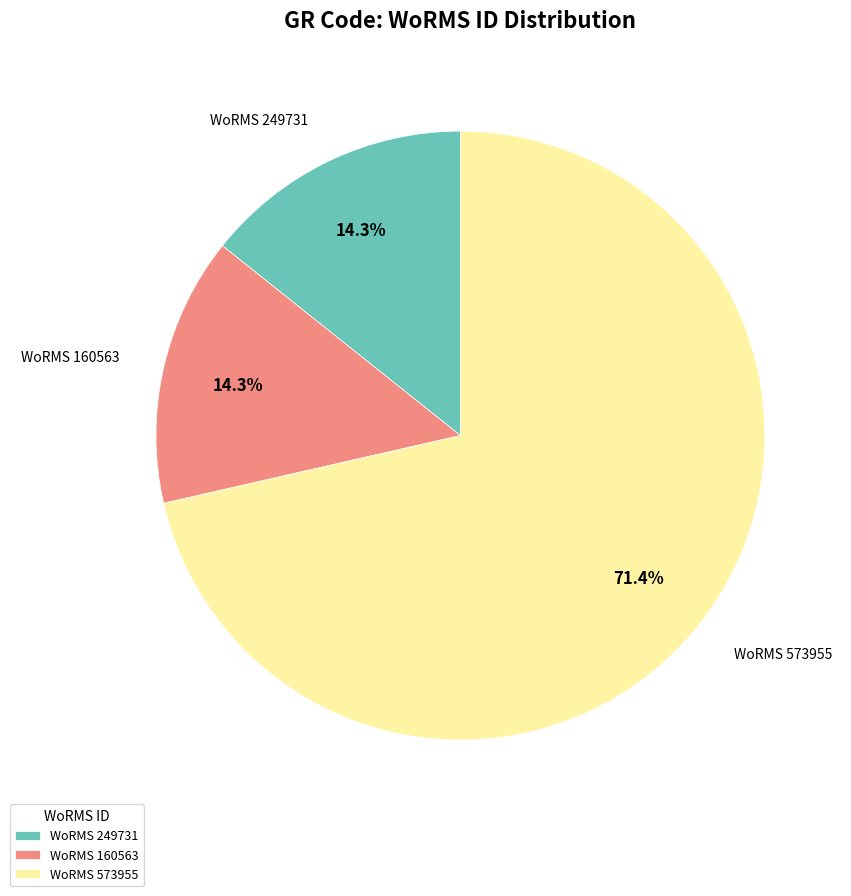

Which category has the biggest portion of the pie?

WoRMS 573955